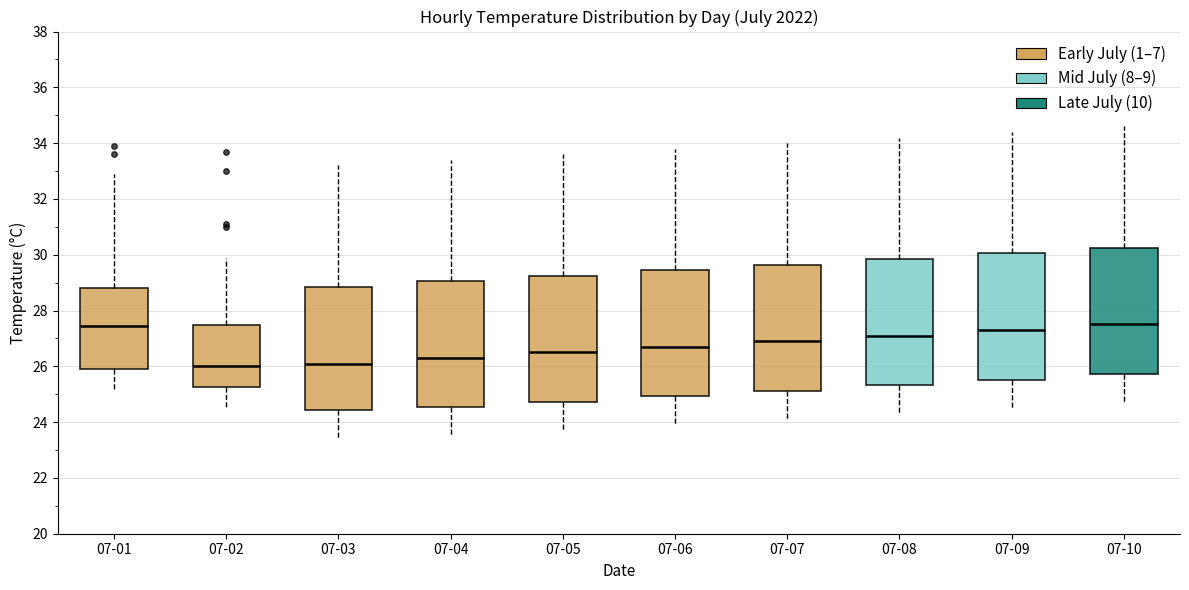

Reading left to right, read every box against the y-axis: the position of its median line, the range the box covers, and the ends of its whiskers. The values are not printed on the chart, so give them approximately, as read against the axis.

07-01: median 27.4, box 26.0 to 28.8, whiskers 25.2 to 33.0
07-02: median 26.0, box 25.2 to 27.4, whiskers 24.6 to 30.0
07-03: median 26.2, box 24.4 to 28.8, whiskers 23.4 to 33.2
07-04: median 26.4, box 24.6 to 29.0, whiskers 23.6 to 33.4
07-05: median 26.6, box 24.8 to 29.2, whiskers 23.8 to 33.6
07-06: median 26.8, box 25.0 to 29.4, whiskers 24.0 to 33.8
07-07: median 27.0, box 25.2 to 29.6, whiskers 24.2 to 34.0
07-08: median 27.2, box 25.4 to 29.8, whiskers 24.4 to 34.2
07-09: median 27.4, box 25.6 to 30.0, whiskers 24.6 to 34.4
07-10: median 27.6, box 25.8 to 30.2, whiskers 24.8 to 34.6